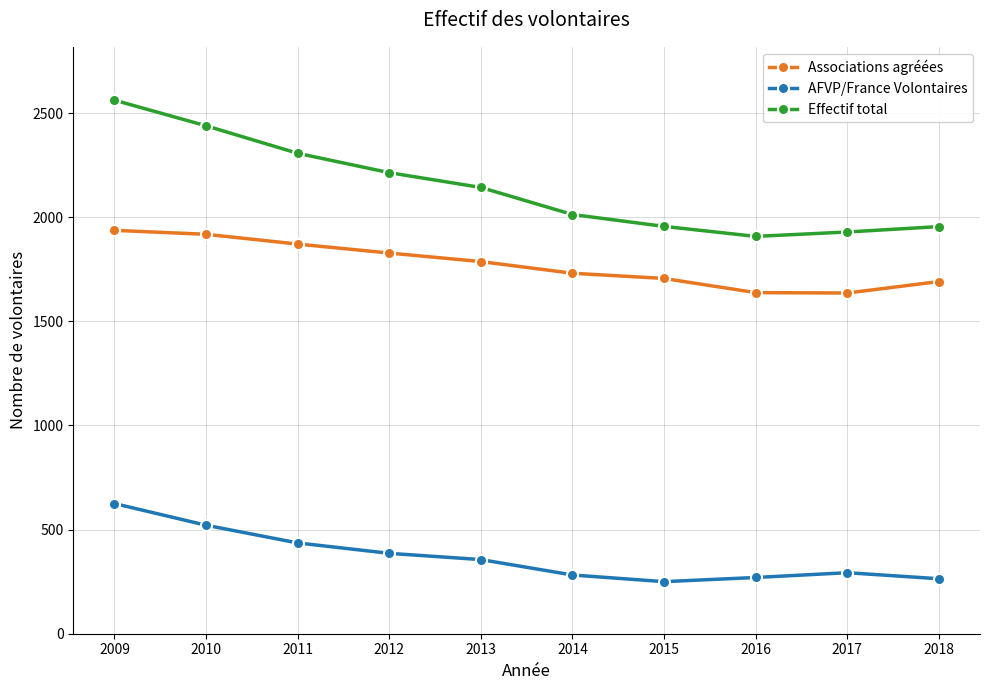

Is it true that Associations agréées equals 741 at 2016?

False